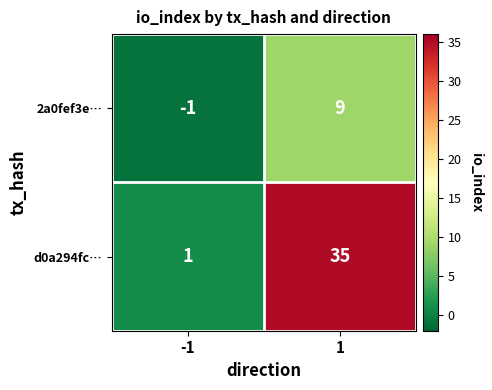

At which category does the chart reach its peak across all series?

1